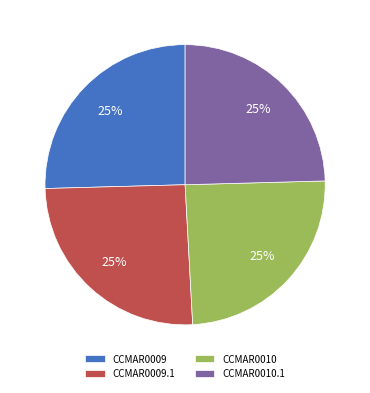

How many segments does this pie chart have?

4